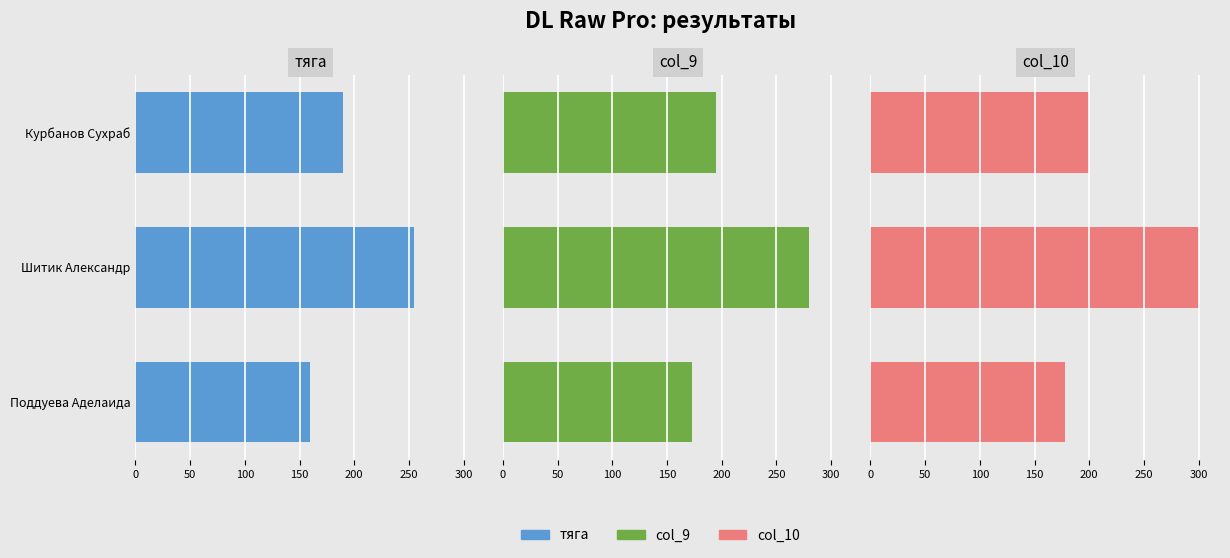

How many тяга values are between 160 and 255?

3